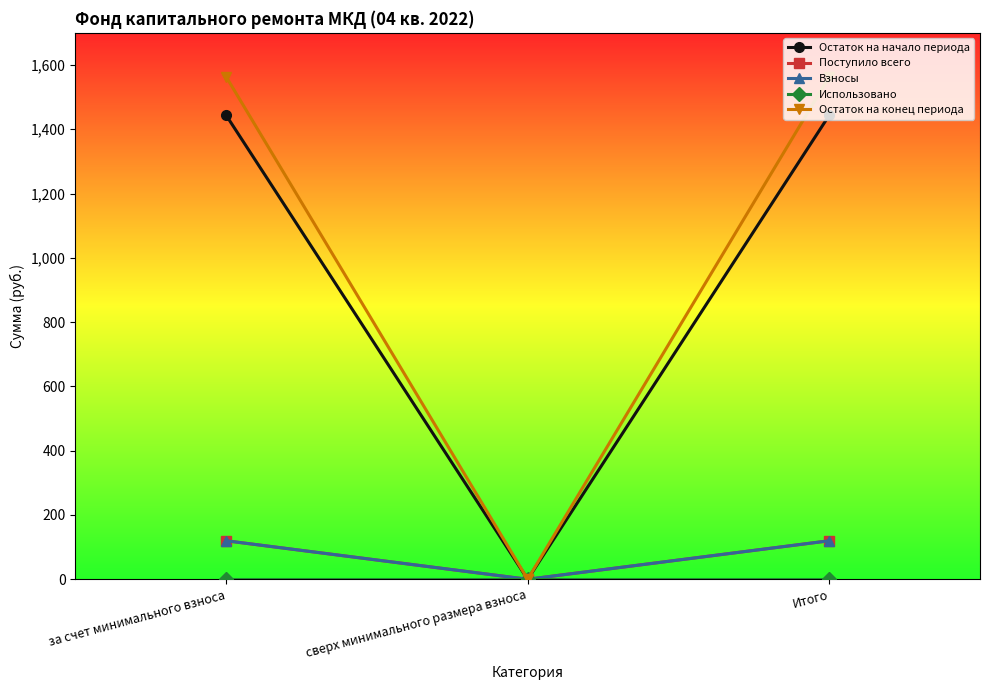

Is this an area chart (filled region under the line)?

No